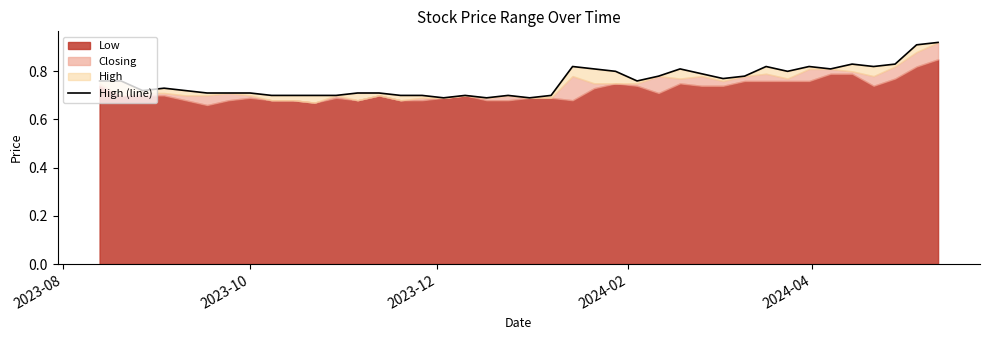

Does the chart have visible grid lines?

No